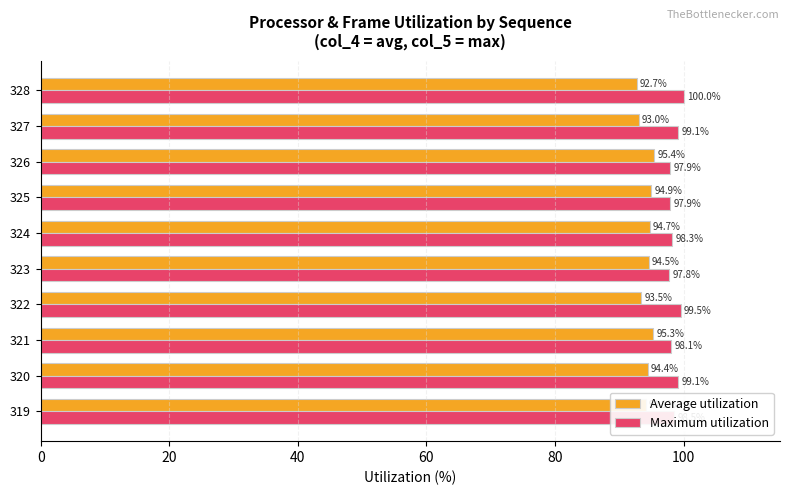

What are all the series names shown in the legend?

Average utilization, Maximum utilization